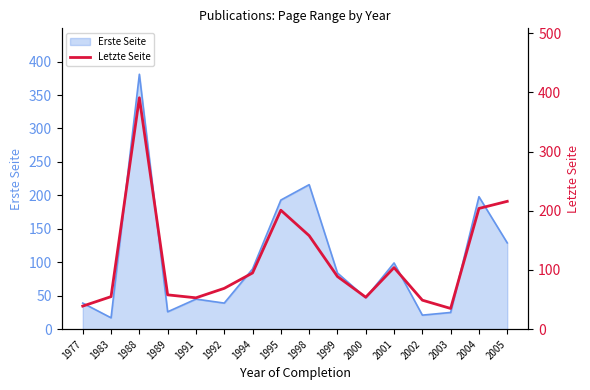

Where is the first local maximum?

1988